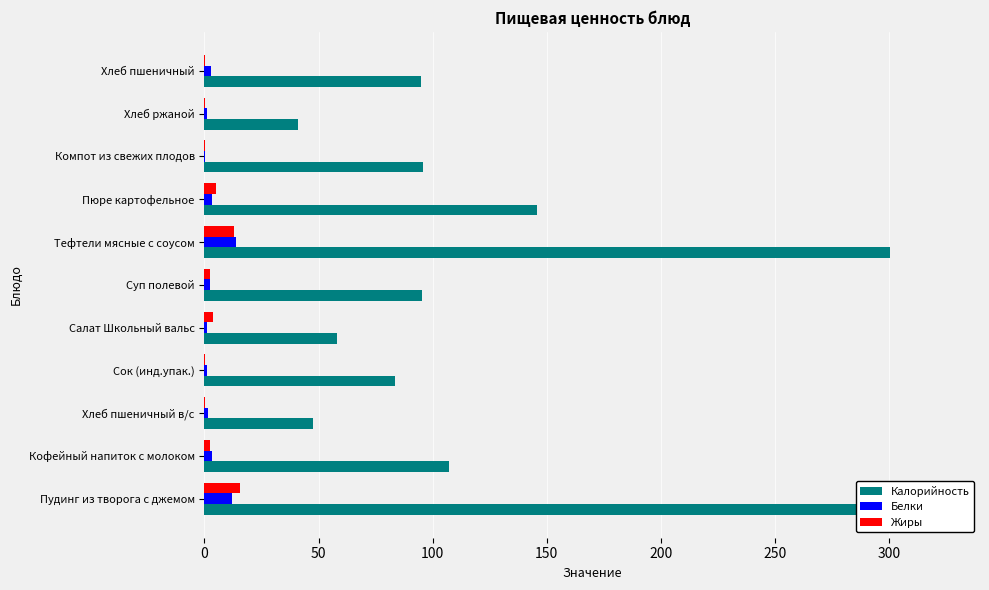

What position from the left is Тефтели мясные с соусом?

7